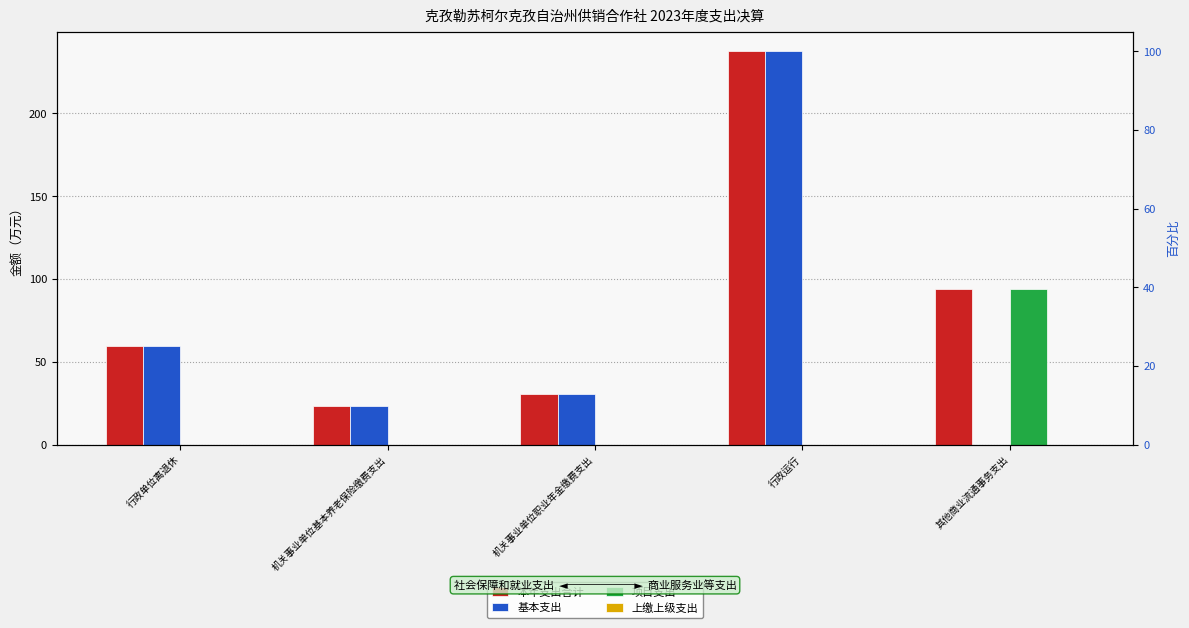

At which label is 上缴上级支出 closest to 0?

行政单位离退休